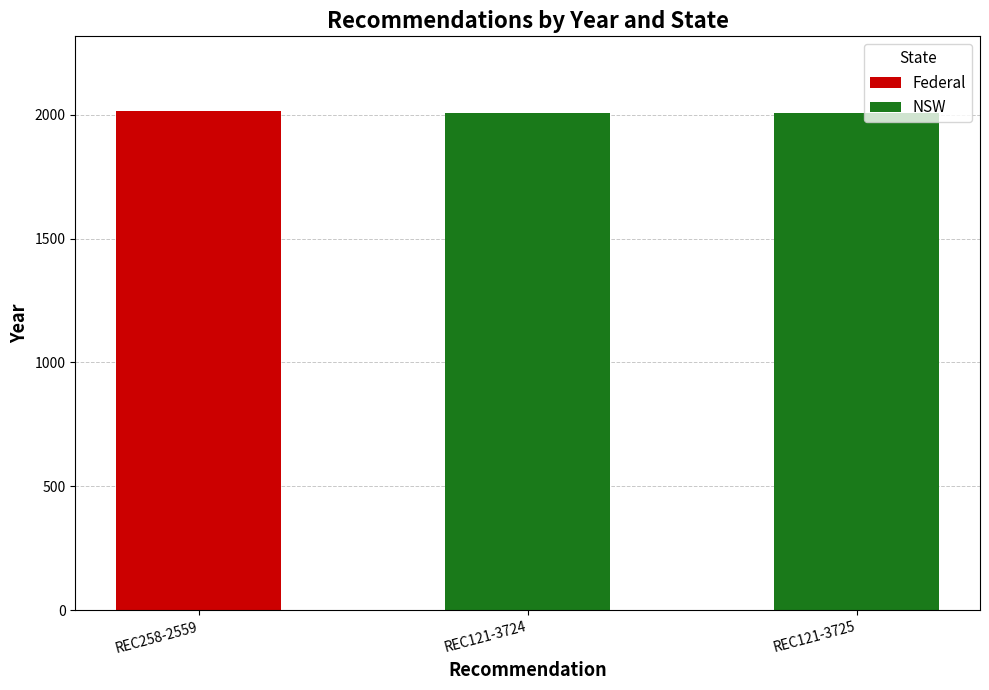

Reading right to left, transcribe the values for Federal.

REC121-3725=0	REC121-3724=0	REC258-2559=2014